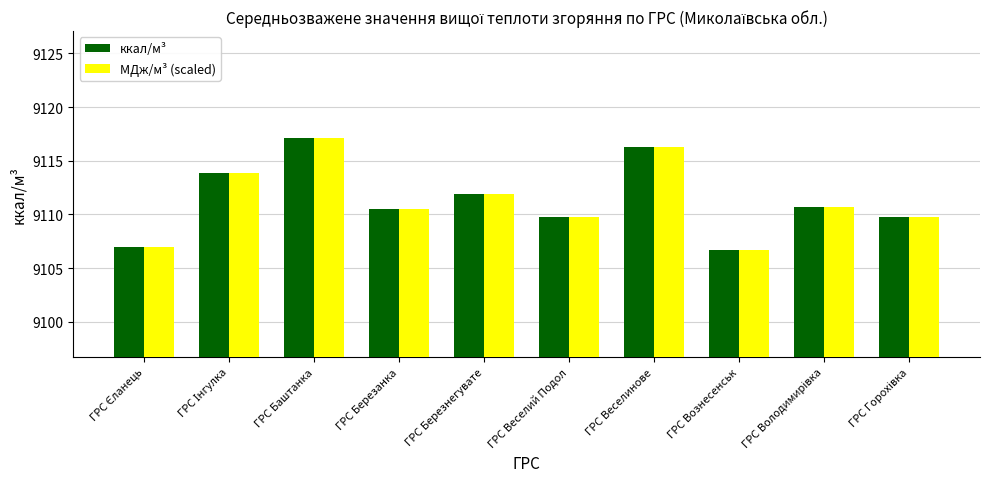

Read the ккал/м³ value at ГРС Баштанка.

9117.1